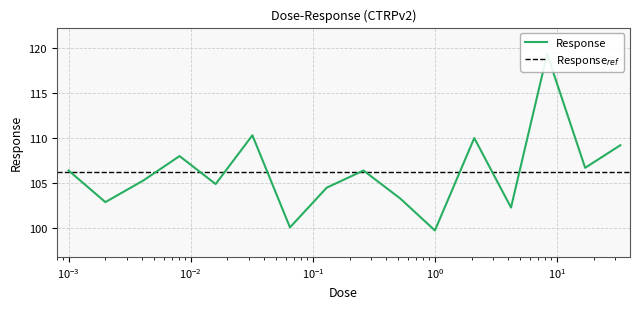

How many data points are above 106?

8